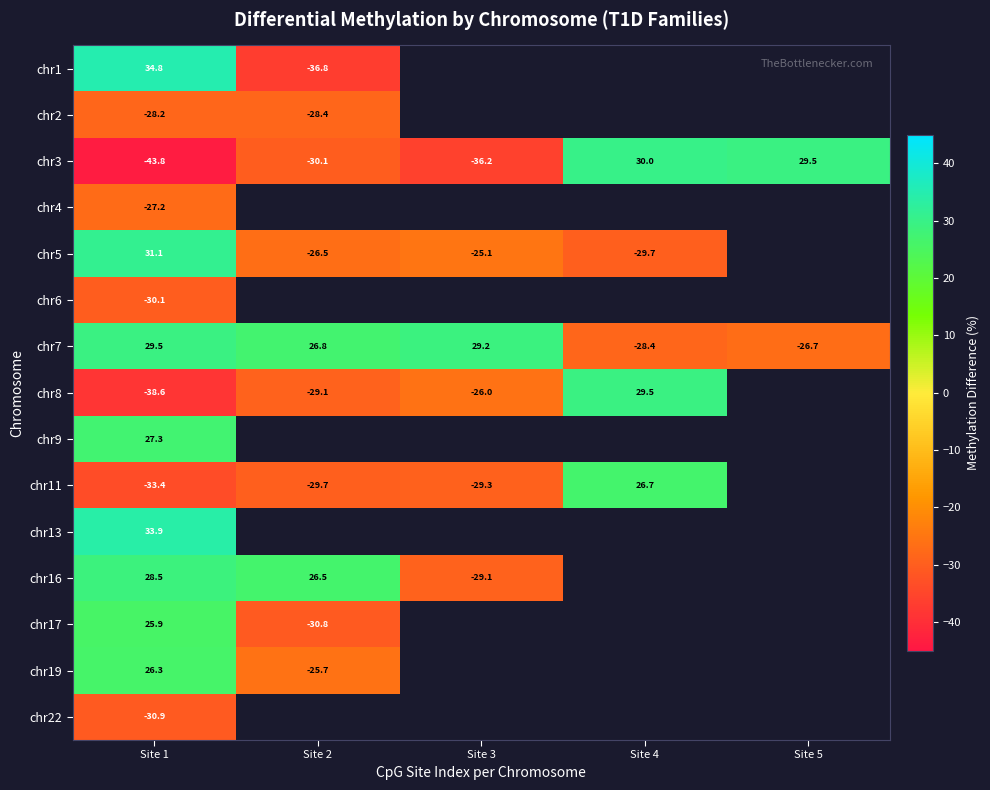

At which label is chr3 closest to -6?

Site 2